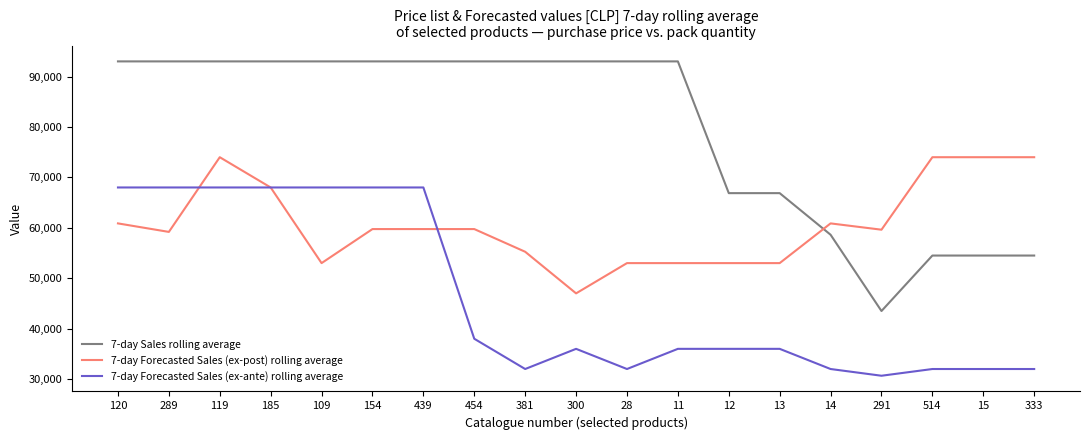

What are all the series names shown in the legend?

7-day Sales rolling average, 7-day Forecasted Sales (ex-post) rolling average, 7-day Forecasted Sales (ex-ante) rolling average